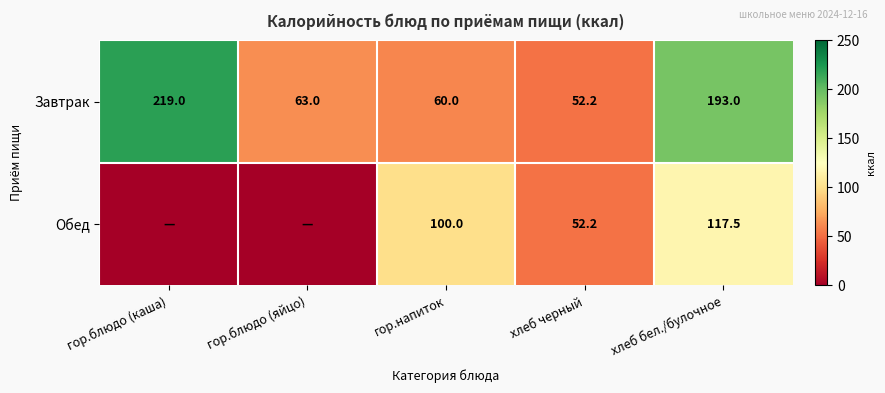

The Обед series shows 170.8 at гор.напиток. True or false?

False